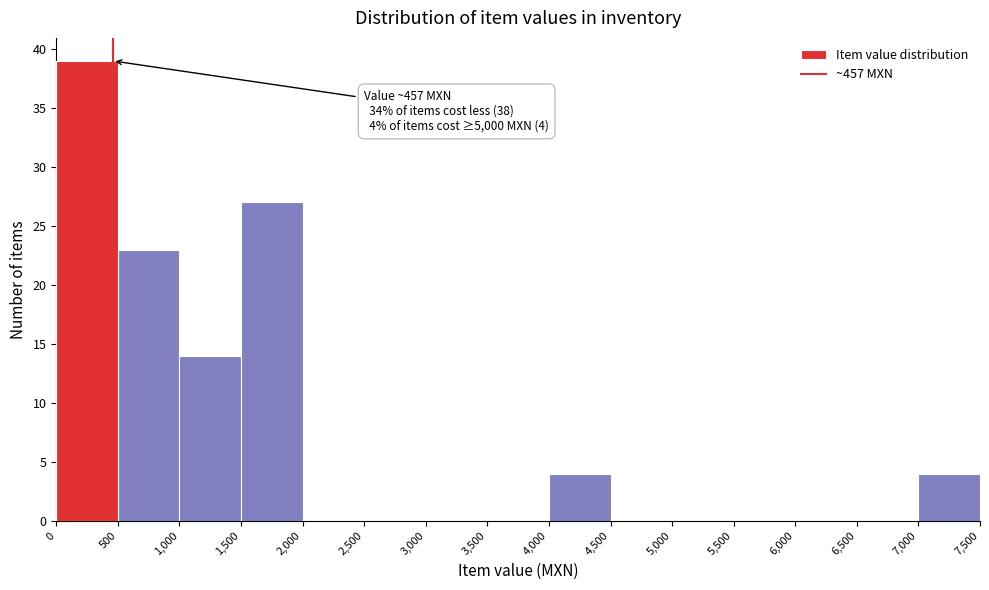

Over which range of the x-axis is the bar tallest?

0 to 500